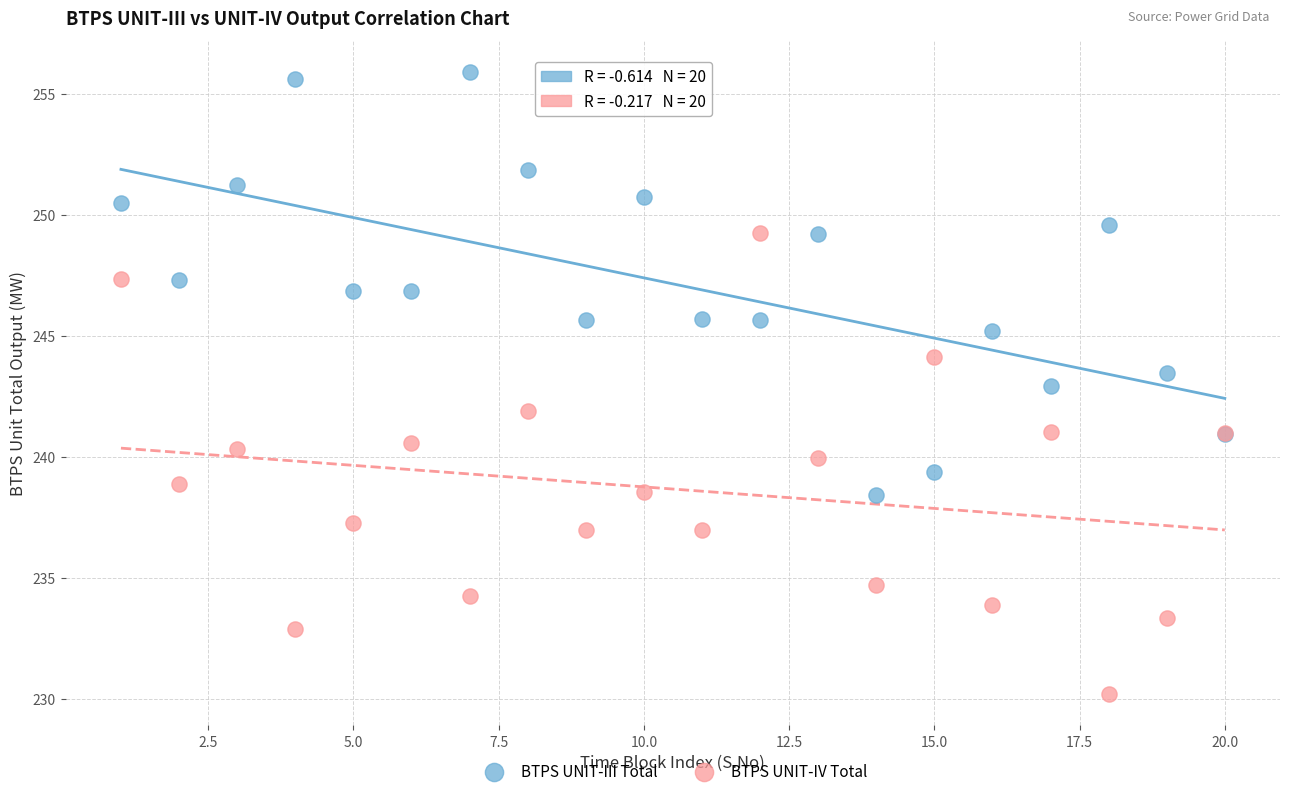

Which series contains the highest Y value?

BTPS UNIT-III Total